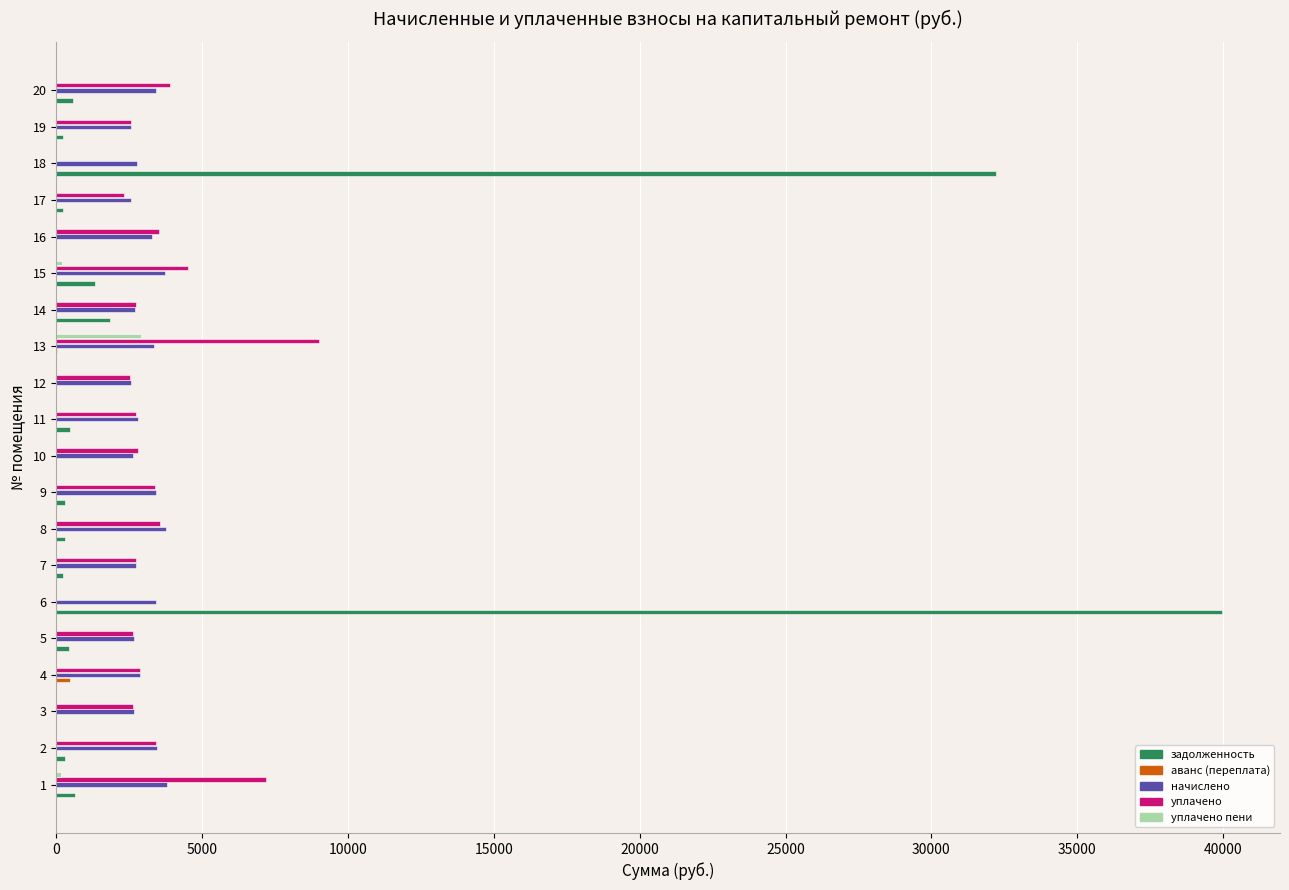

What is the maximum value shown in the chart?

39951.3